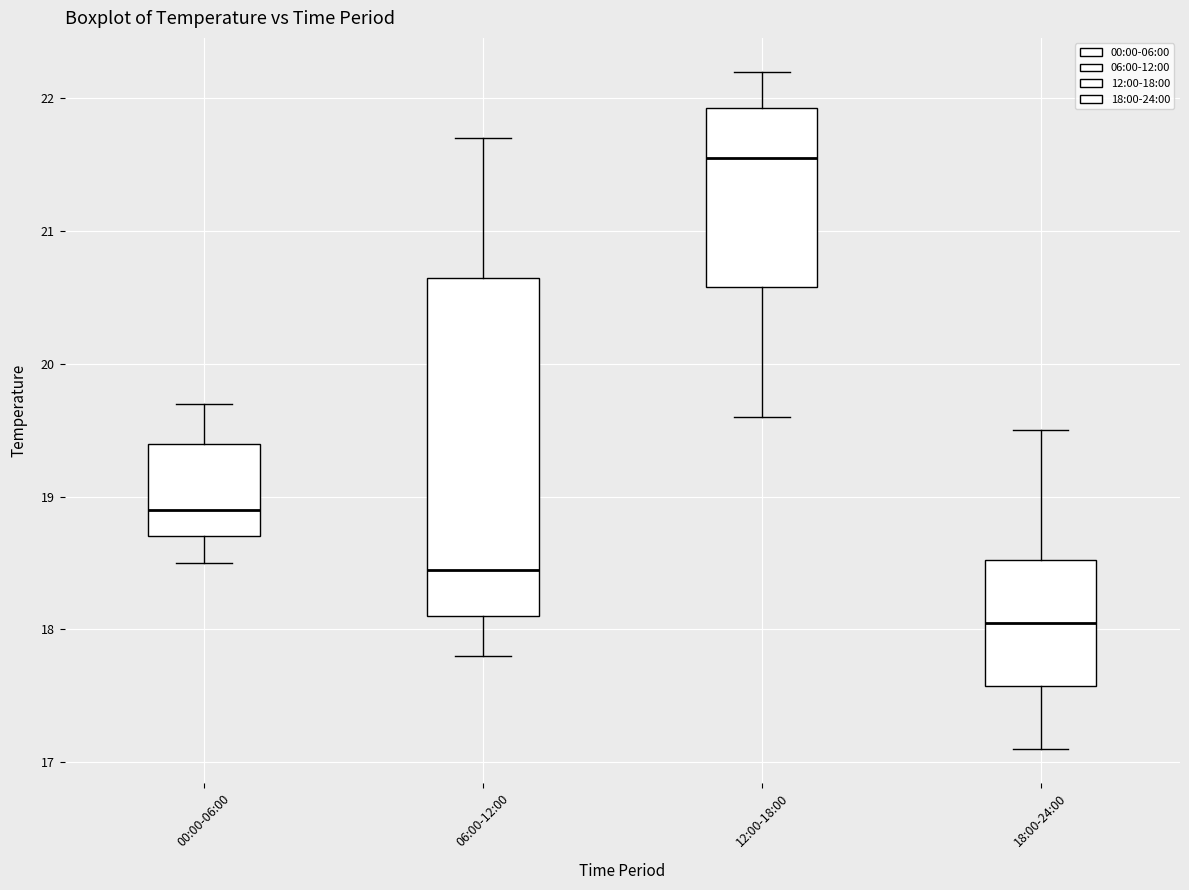

Where does the upper whisker of the box for 06:00-12:00 end on the y-axis? The values are not printed on the chart, so give them approximately, as read against the axis.

21.7